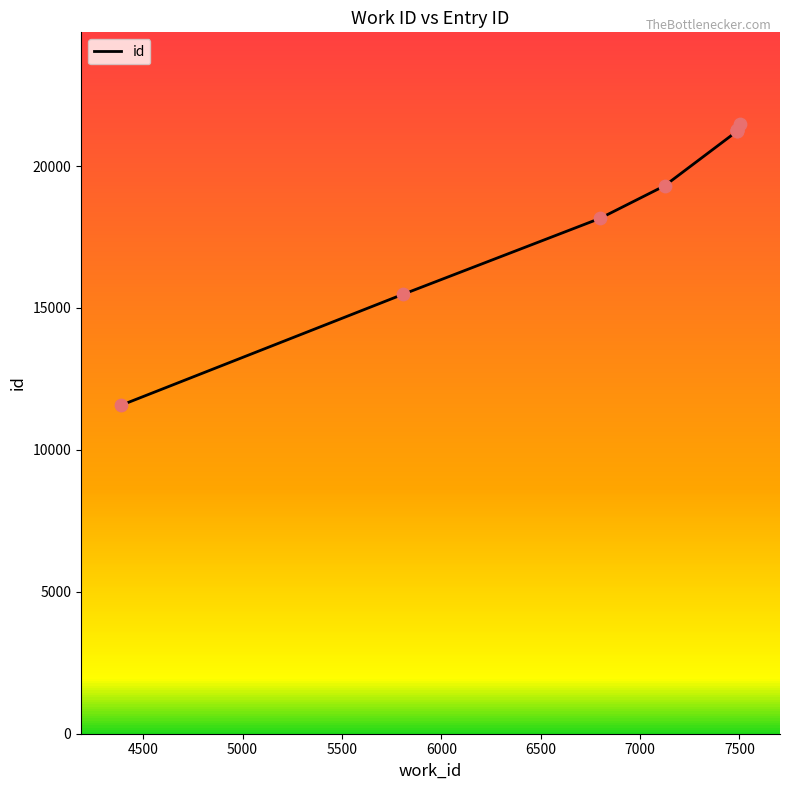

Which has a higher value, 5000 or 4500?

5000